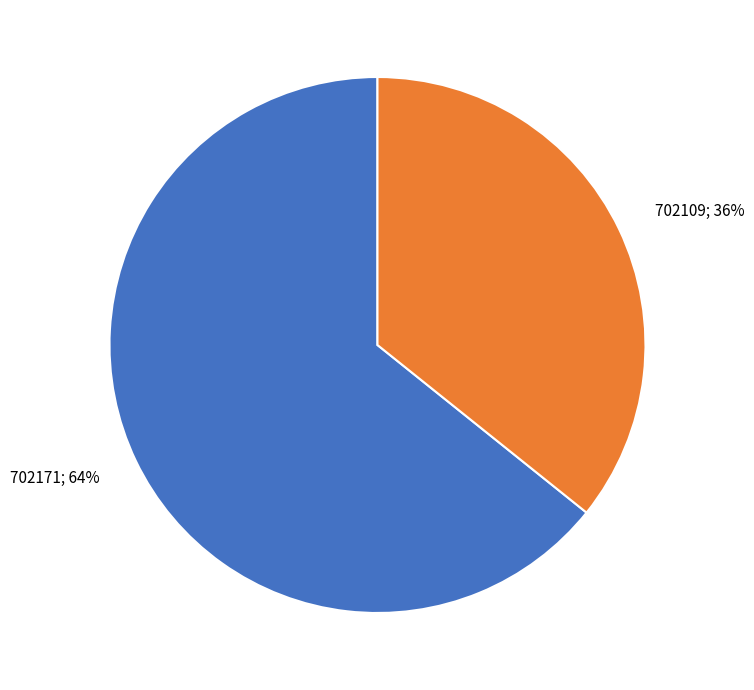

True or false: 702109 accounts for 27% of the total.

False